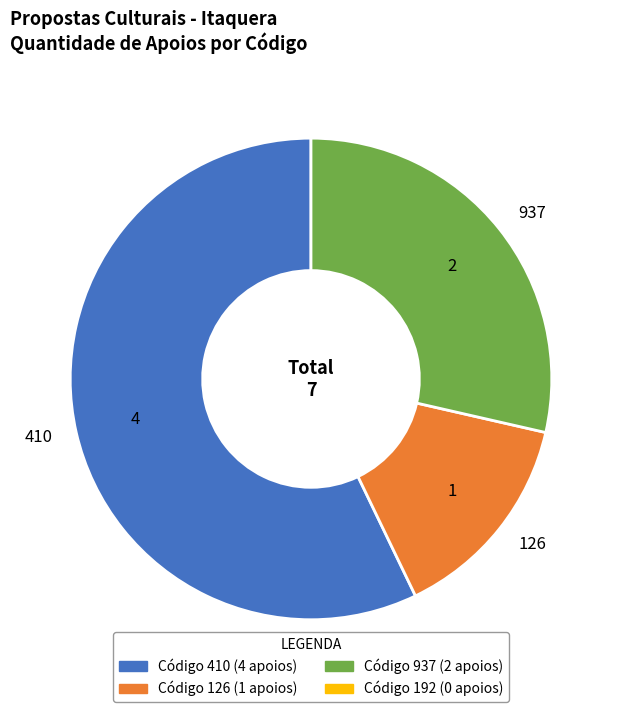

How many slices are in this pie chart?

3